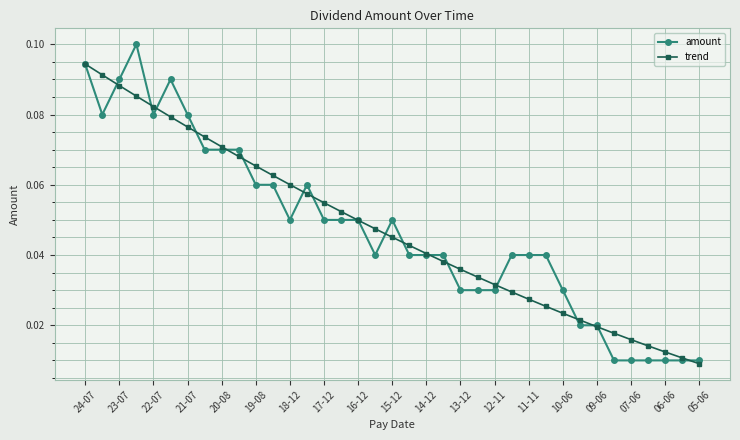

List the series in order of their peak value, highest first.

amount, trend